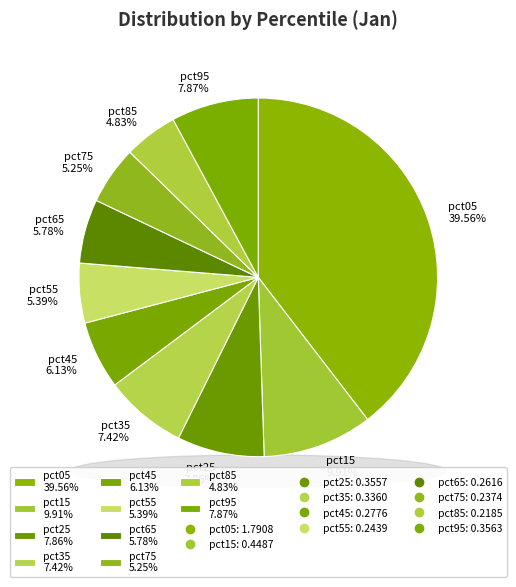

Which category has the smallest portion of the pie?

pct85